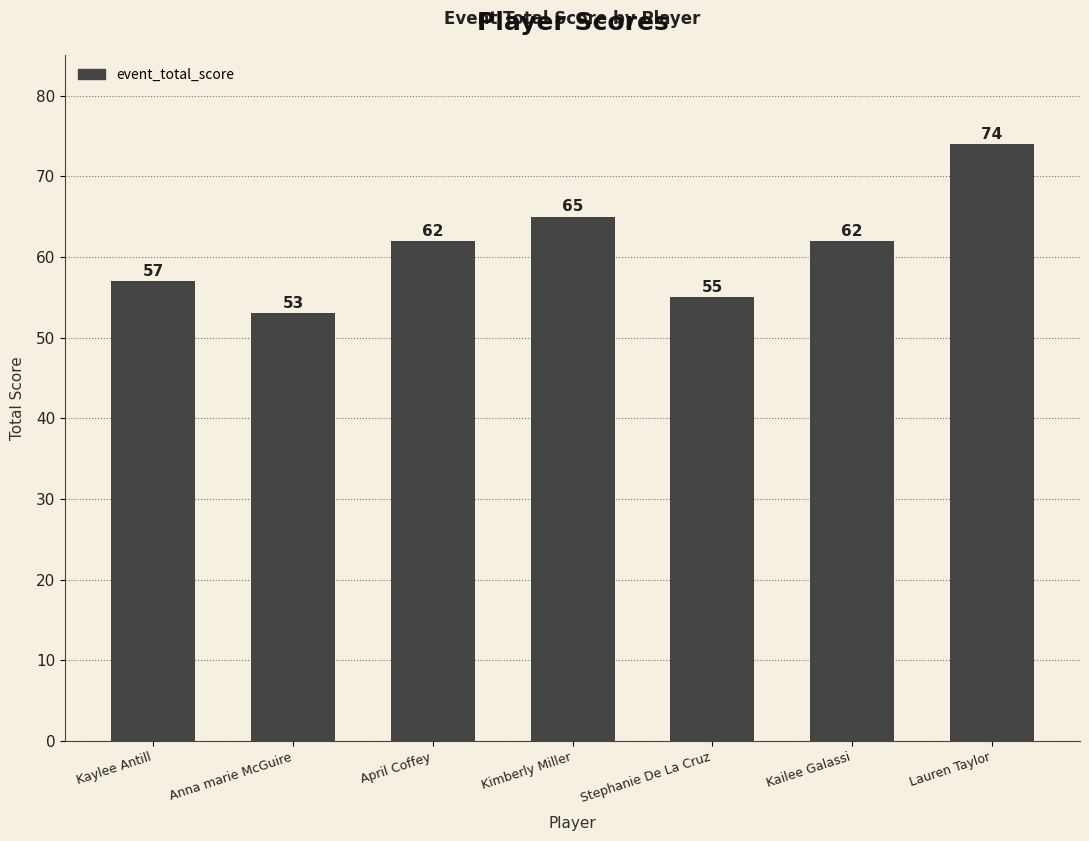

Is it true that the value at Kimberly Miller is 65?

True